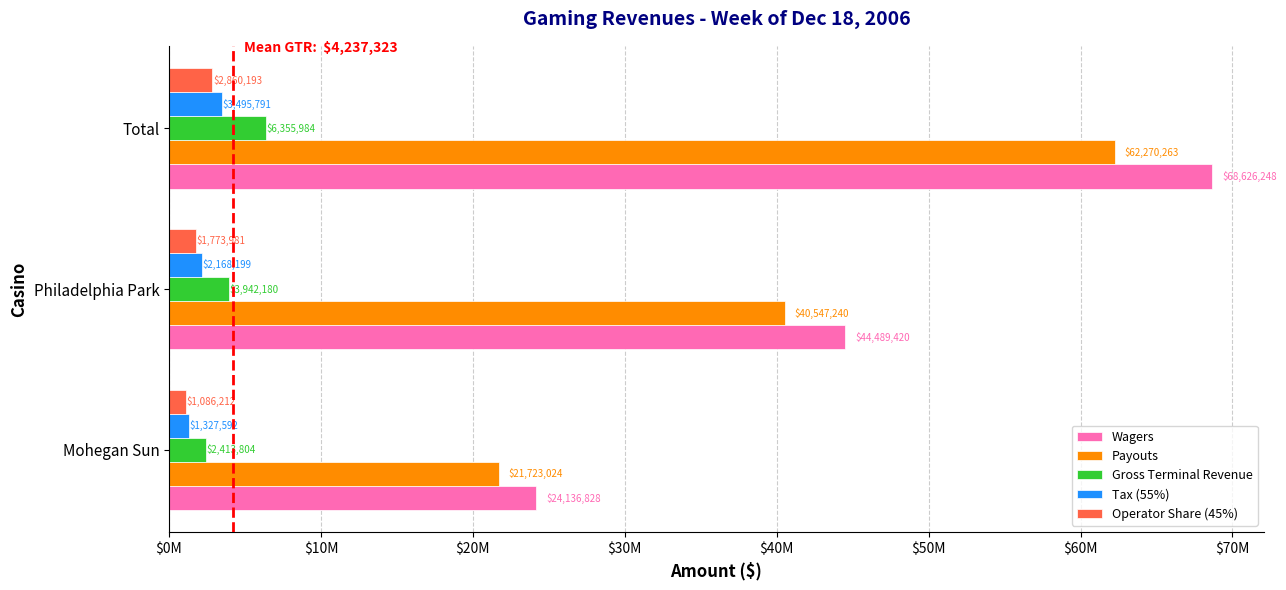

List the labels in order of Operator Share (45%) value, smallest first.

Mohegan Sun, Philadelphia Park, Total